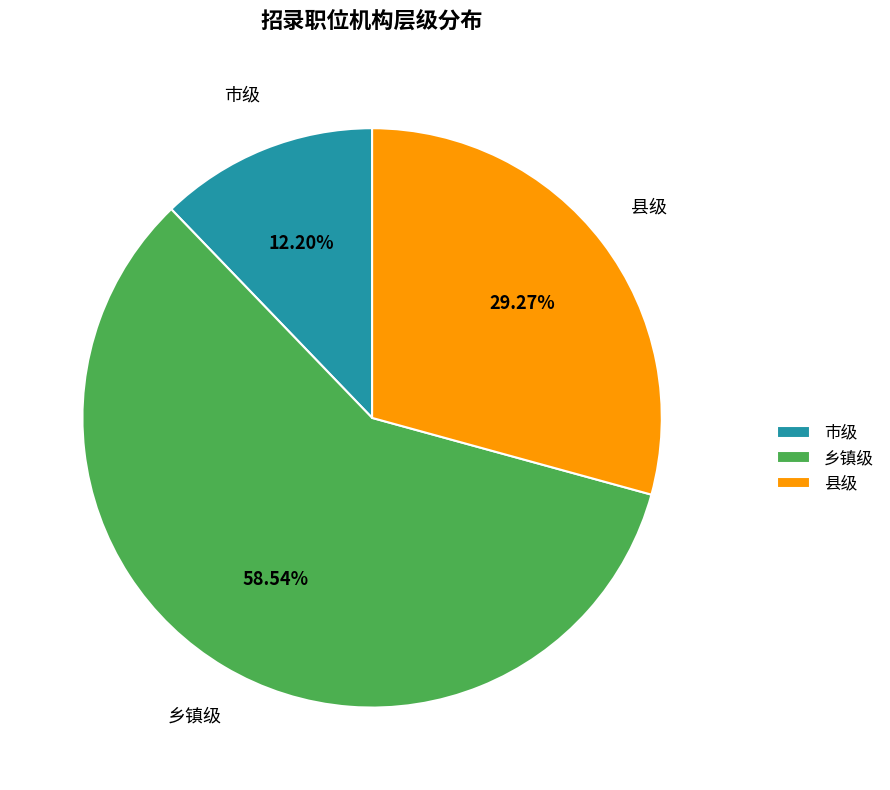

What is the ratio of the value at 乡镇级 to the value at 市级?

4.8